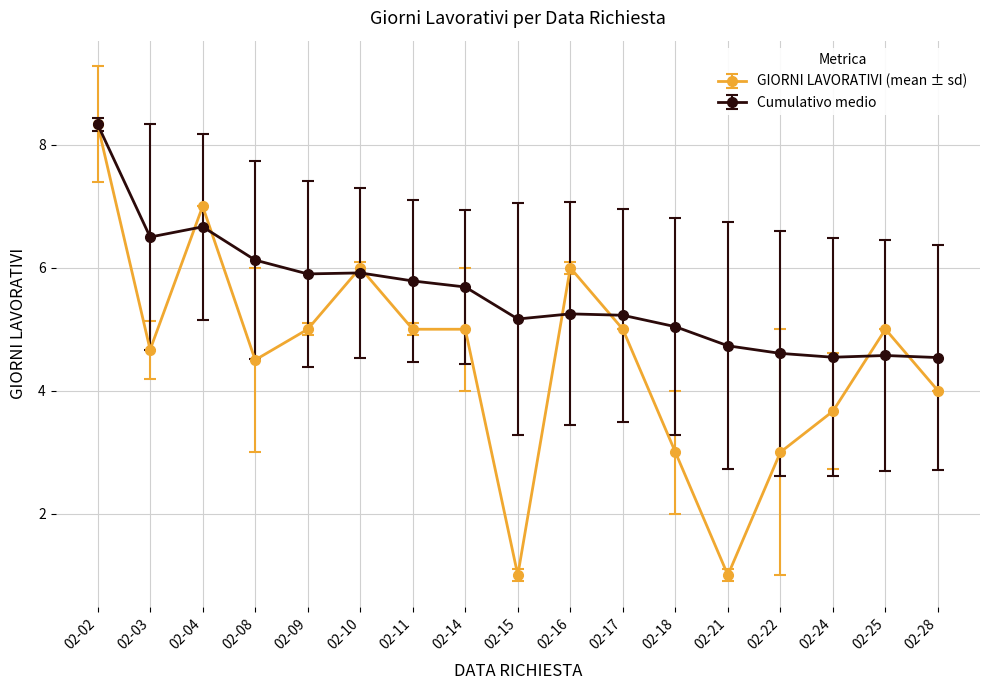

At which category does GIORNI LAVORATIVI (mean ± sd) reach its first local peak?

02-04